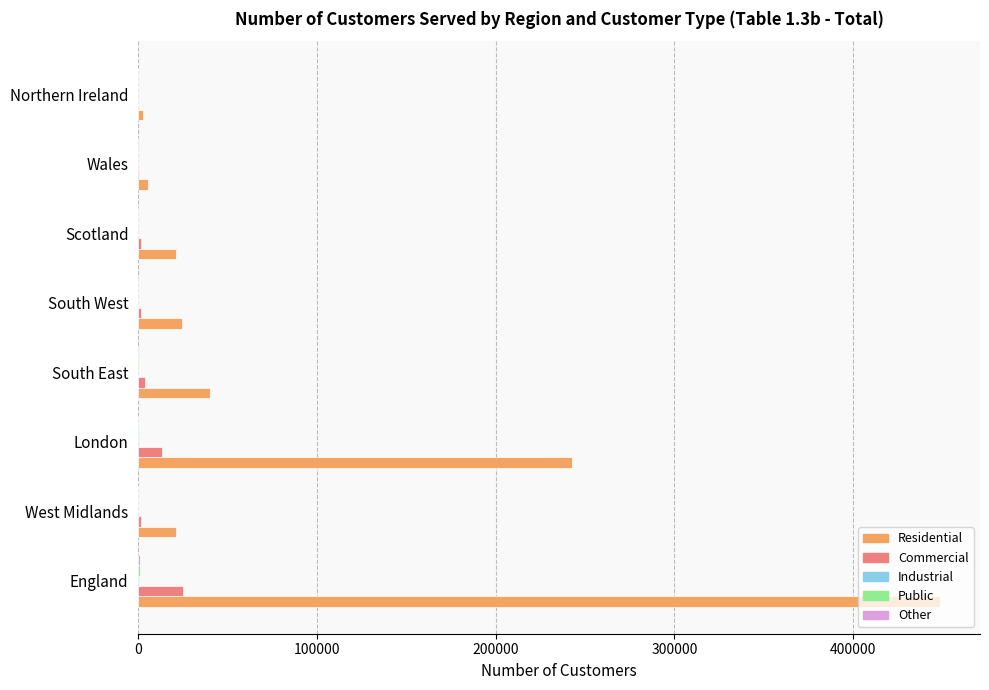

What is the sum of all Residential values?

806404